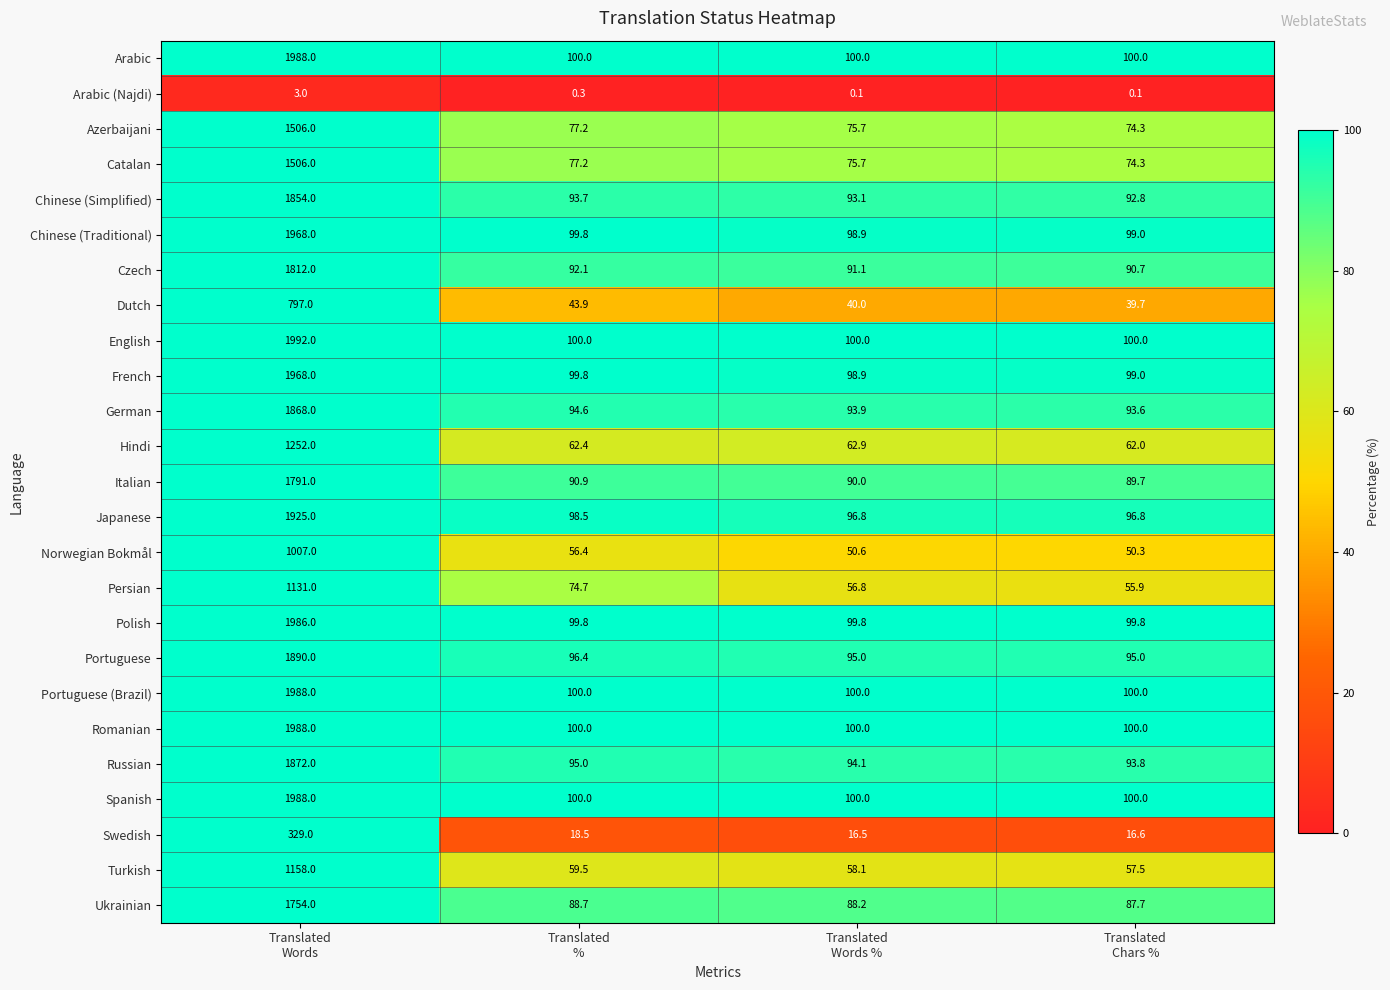

Which series has the largest range (max minus min)?

English